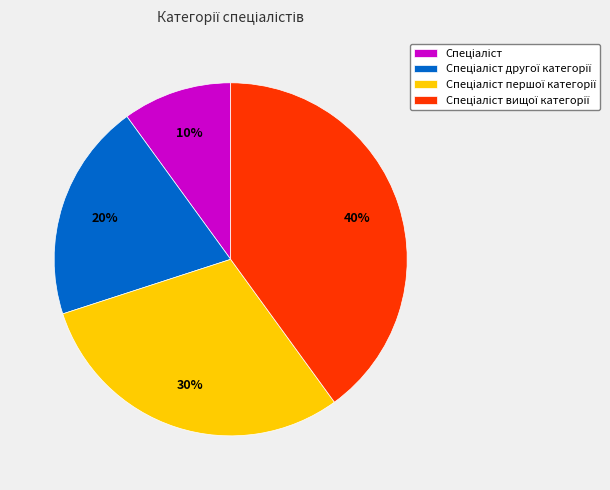

To the nearest percent, what is the difference between the largest and smallest slice percentages?

30%